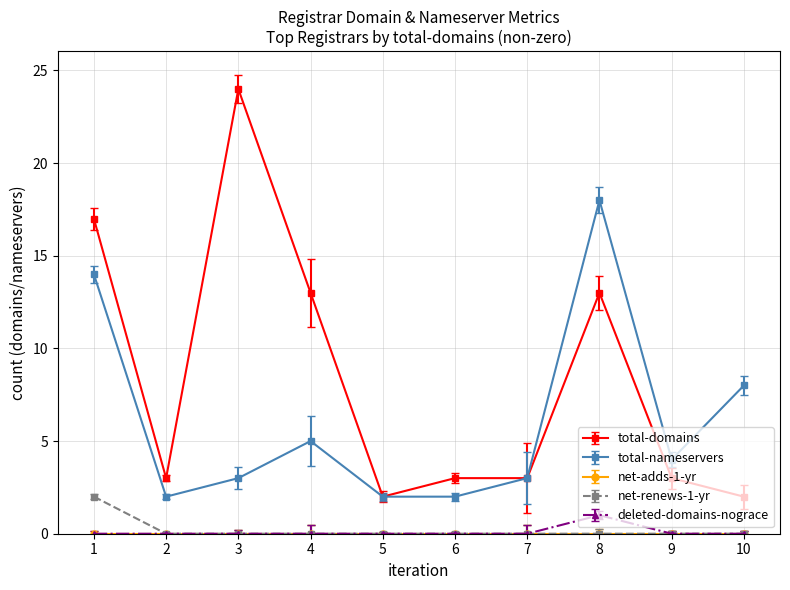

Between 2 and 10, which series saw the biggest shift?

total-nameservers